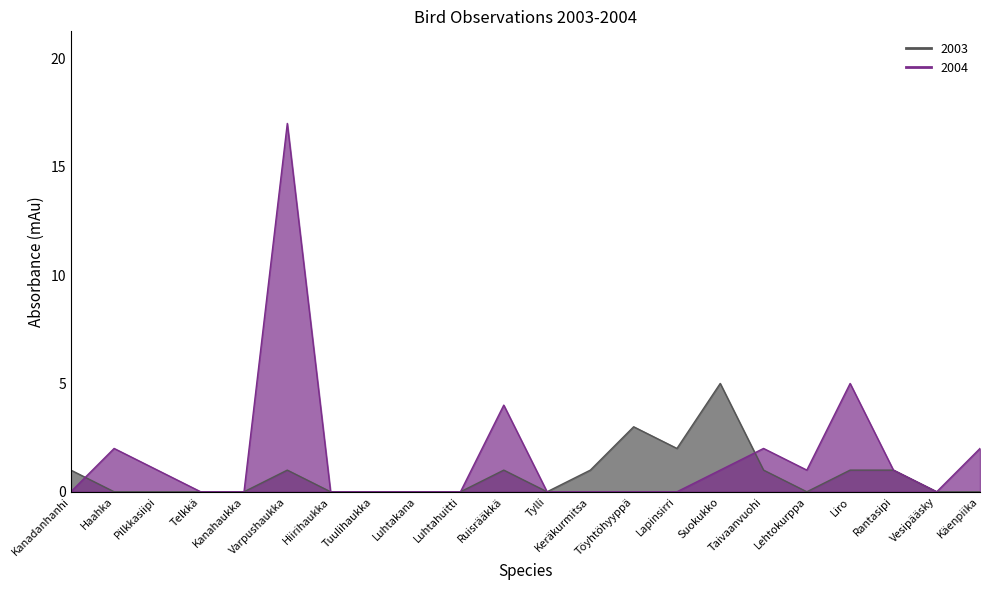

How many data points in 2003 are above 0?

10